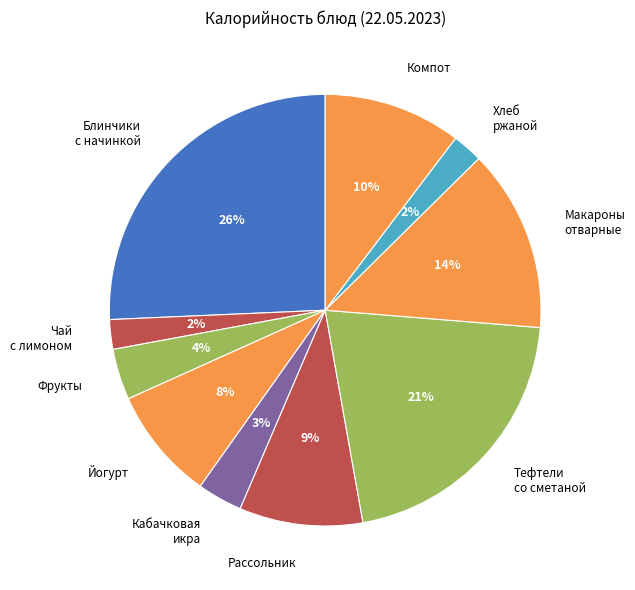

Is Чай с лимоном the majority of the pie?

No